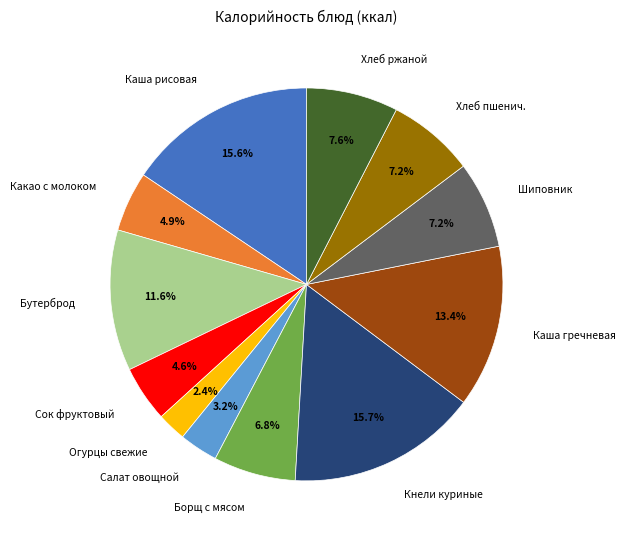

Which slice is the smallest?

Огурцы свежие